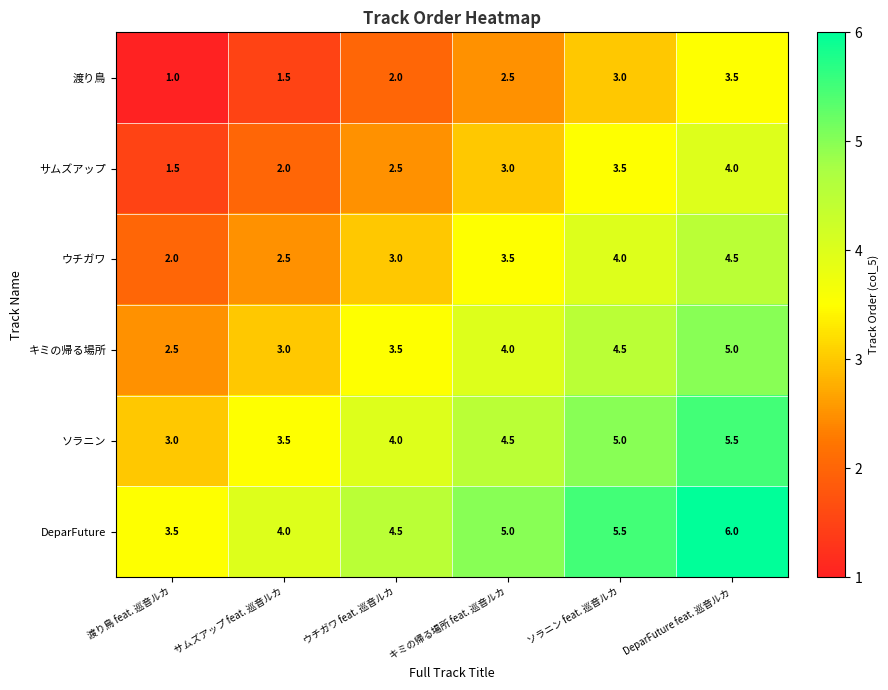

Which label corresponds to the largest value in the chart?

DeparFuture feat. 巡音ルカ